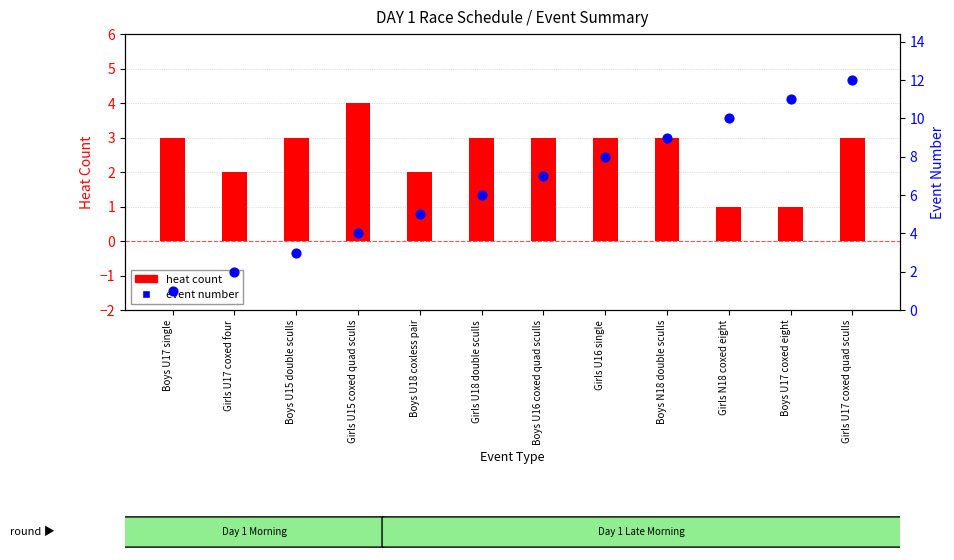

What are all the series names shown in the legend?

heat count, event number